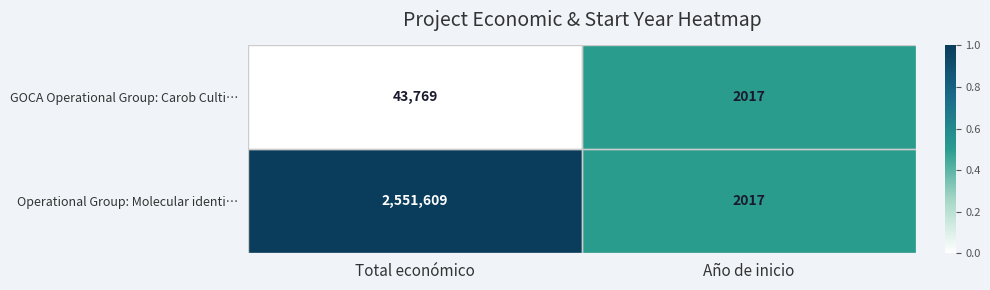

What is the difference between the Operational Group: Molecular identi… values at Total económico and Año de inicio?

2549592